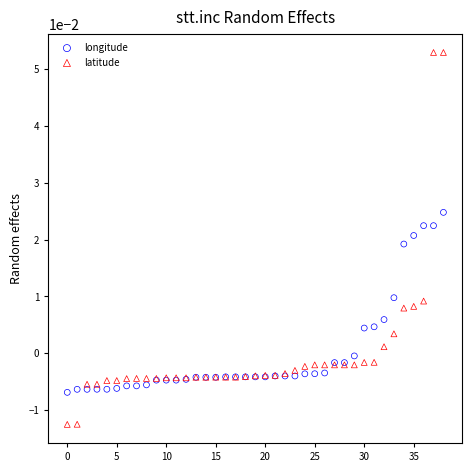

Which series contains the lowest Y value?

latitude